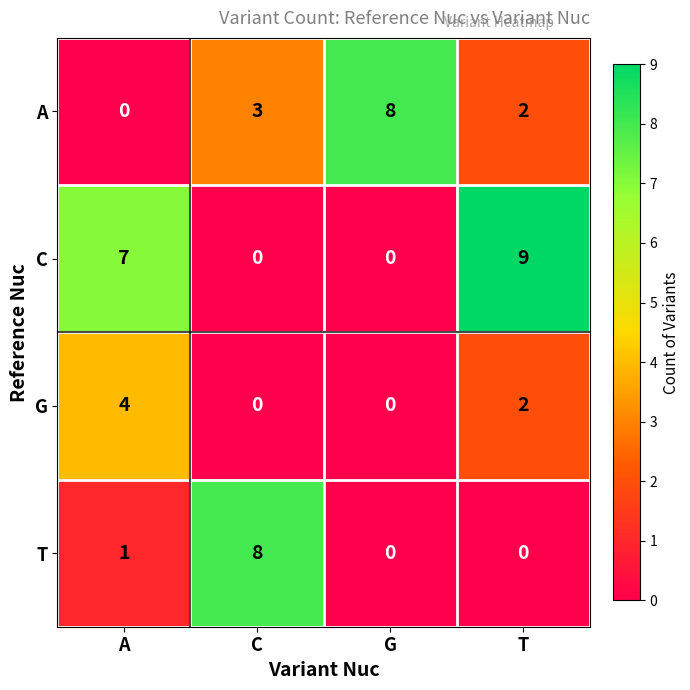

Which series has the widest spread of values?

C